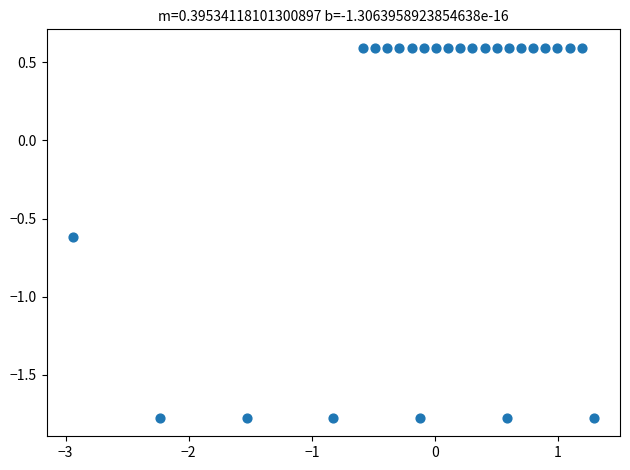

What is the range of X values (max minus min)?

4.2